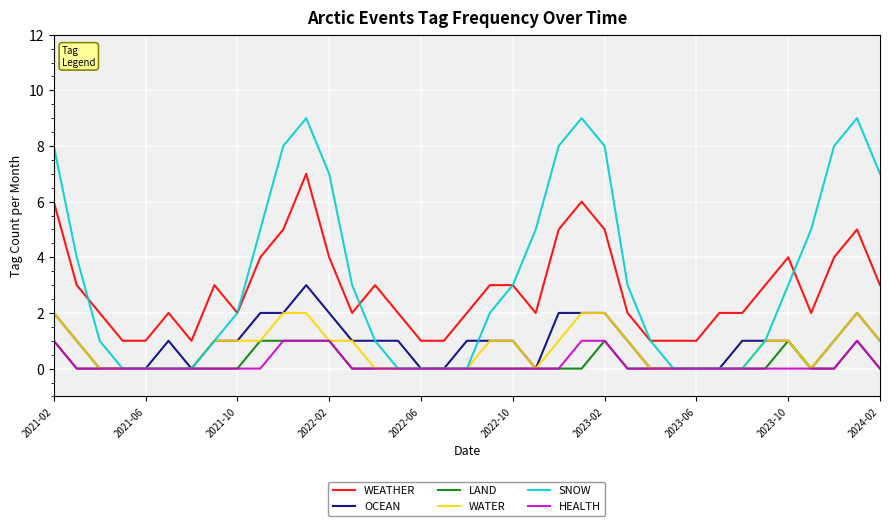

What are all the series names shown in the legend?

WEATHER, OCEAN, LAND, WATER, SNOW, HEALTH